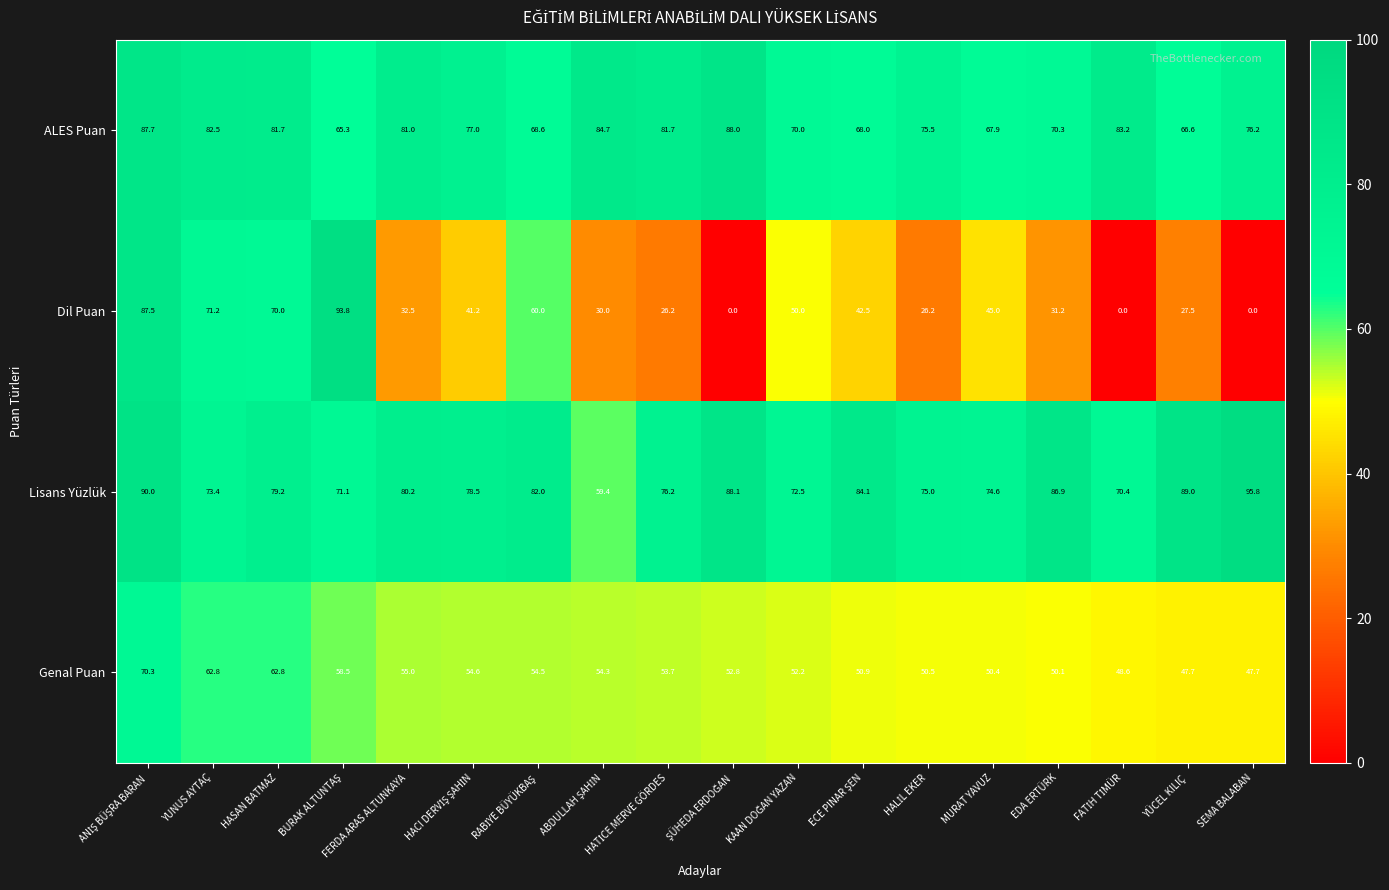

The Genal Puan series shows 27.2 at YÜCEL KILIÇ. True or false?

False